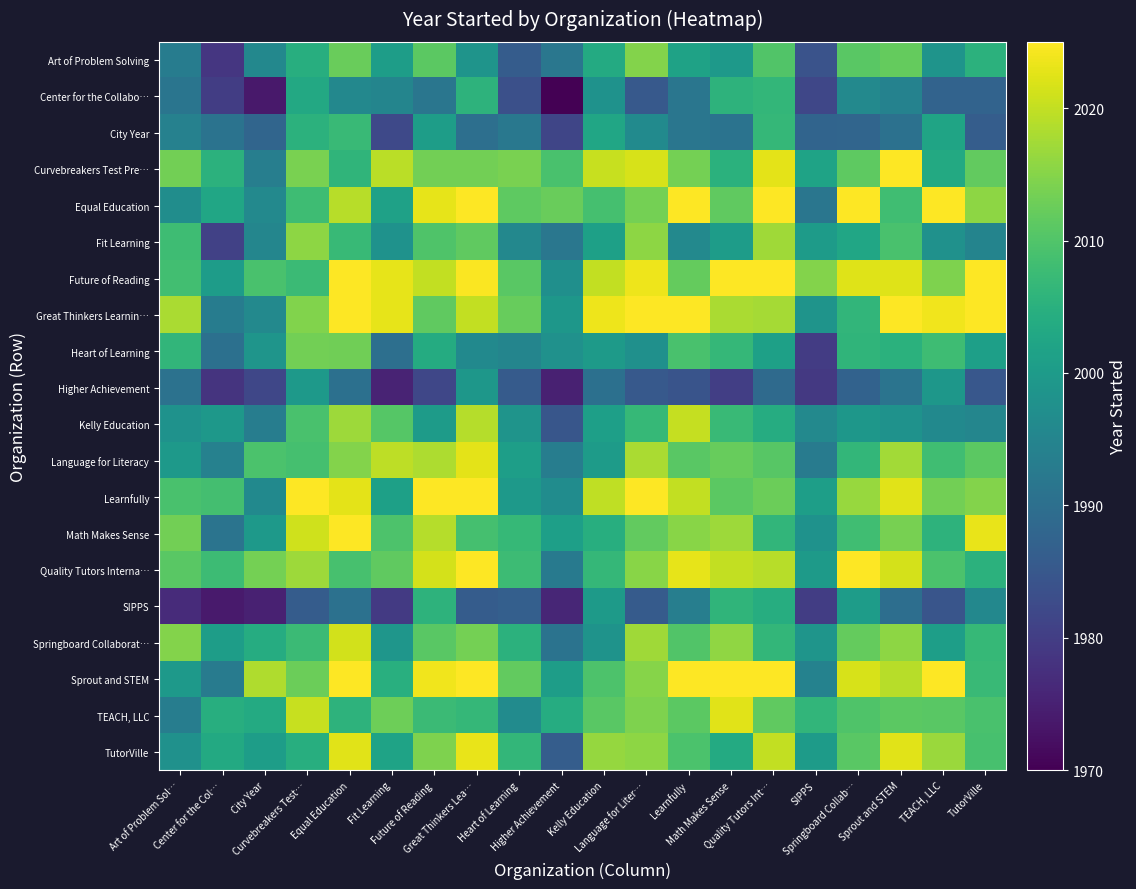

Which label corresponds to the smallest value in the chart?

Higher Achievement